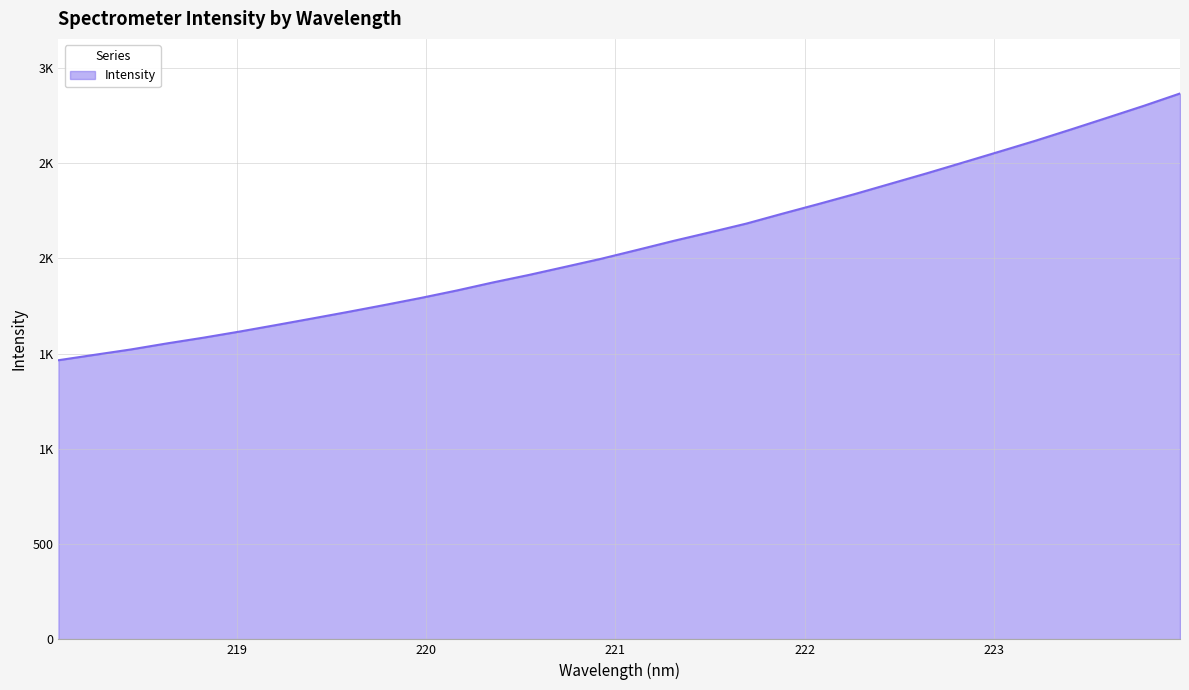

What is the minimum value shown in the chart?

1464.9